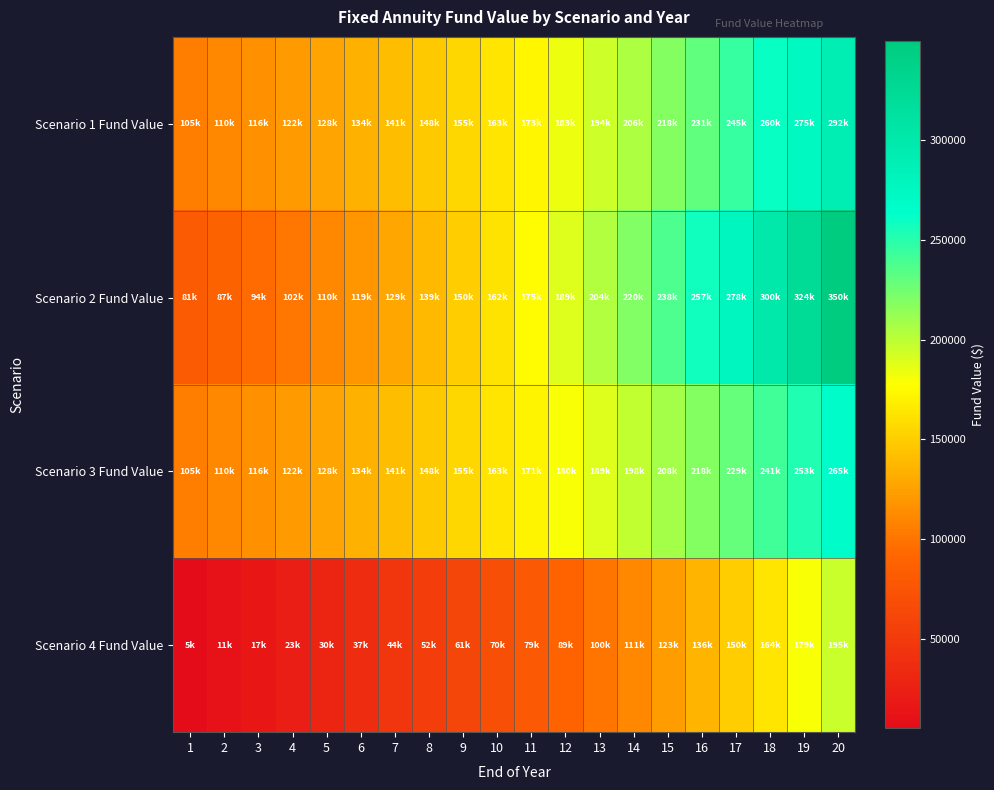

How many categories are shown in the chart?

20